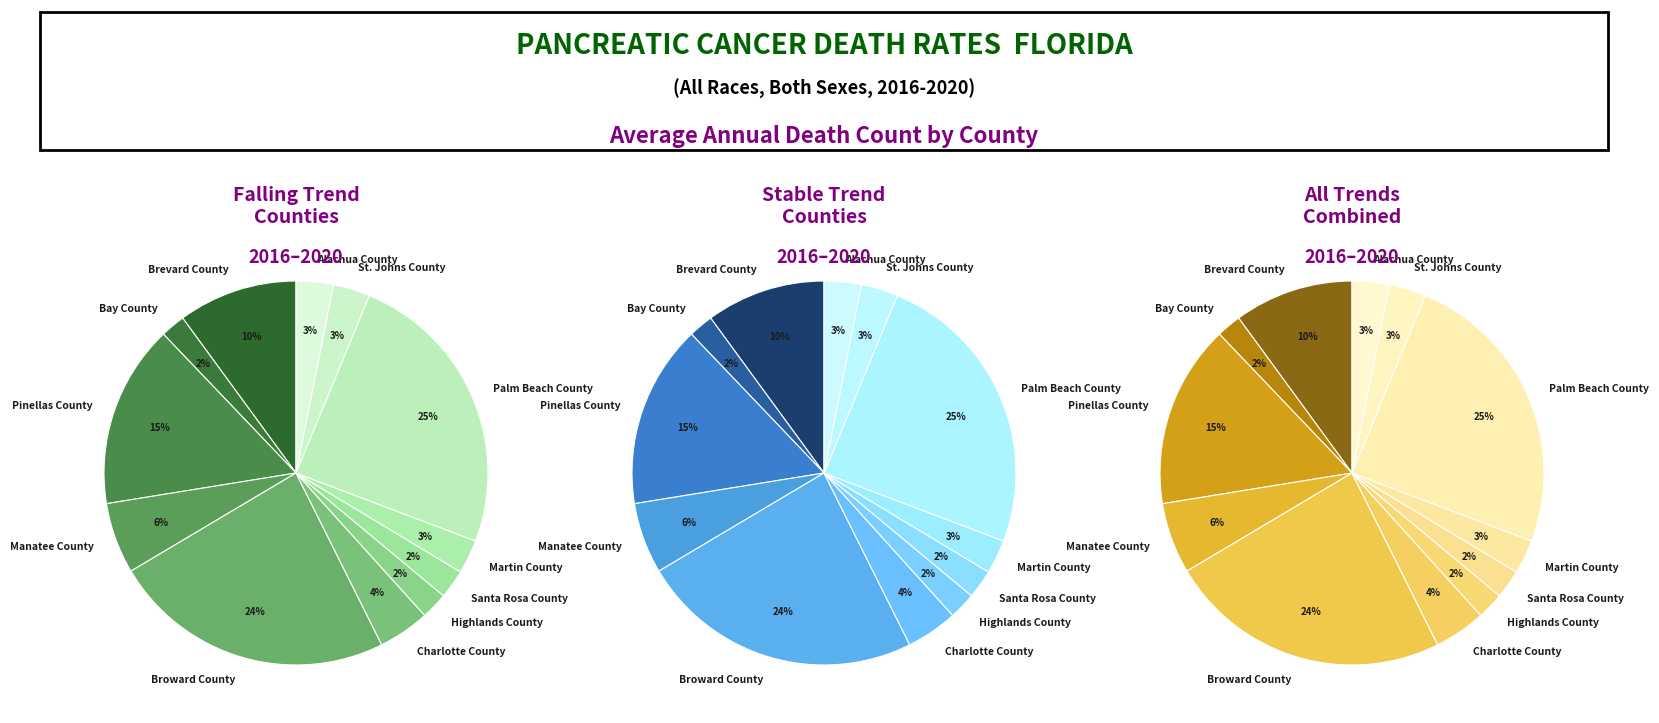

To the nearest percent, what is the combined percentage of Alachua County and Highlands County?

5%